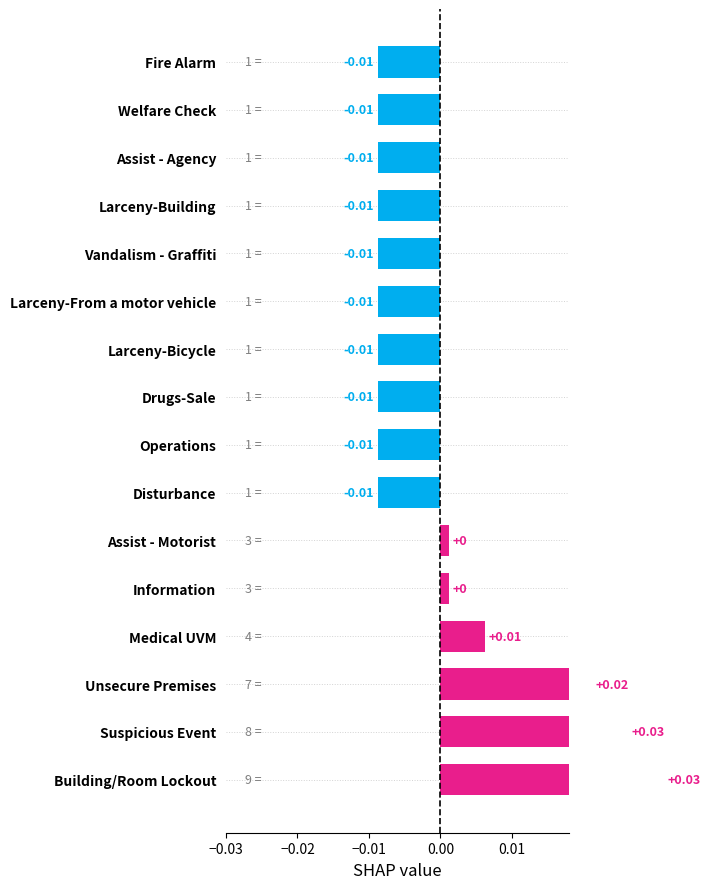

What is the greatest value displayed?

9